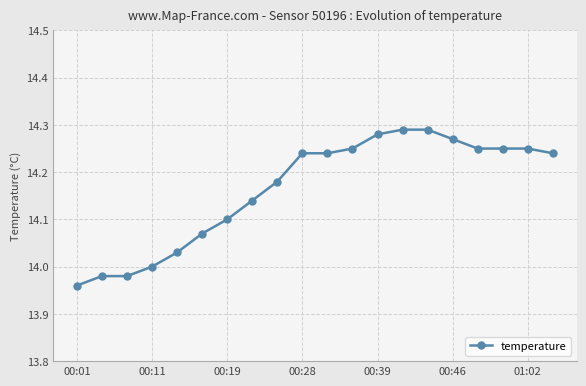

What is the difference between the second highest and second lowest values?

0.3